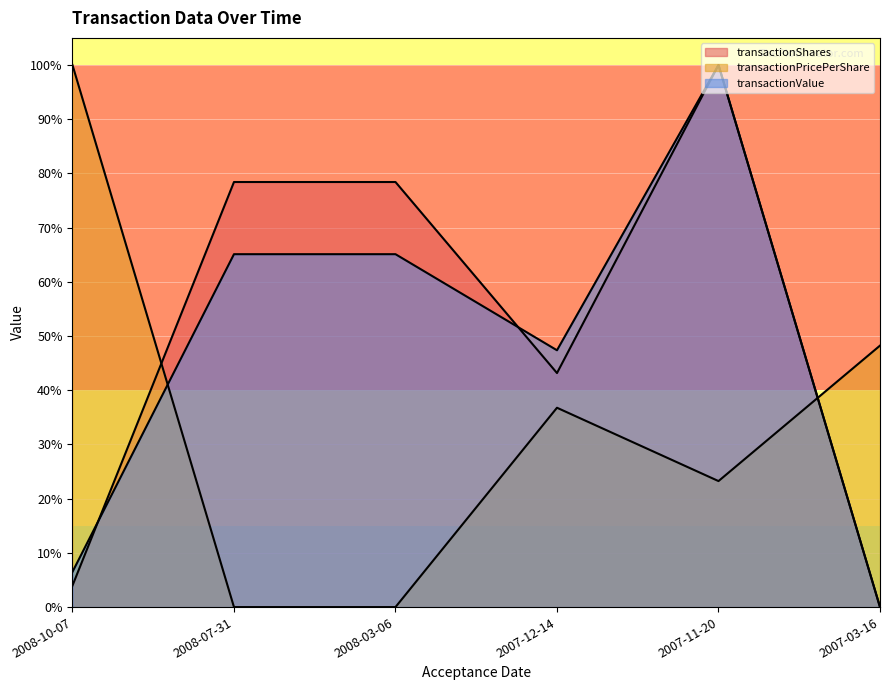

Is it true that transactionValue equals 0.2 at 2007-12-14?

False